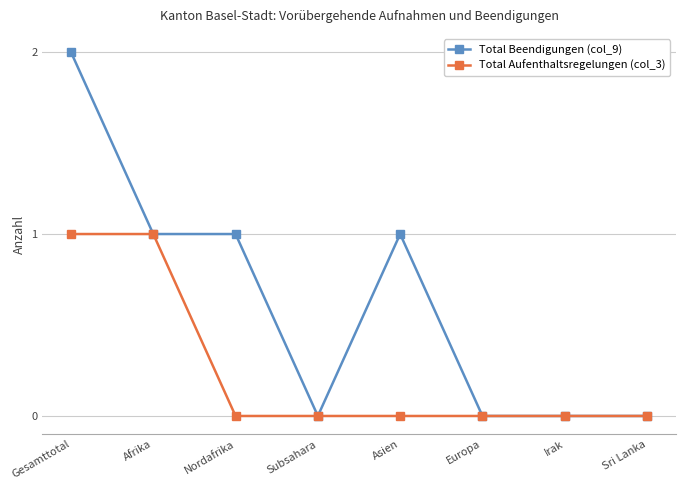

Which series has the largest range (max minus min)?

Total Beendigungen (col_9)